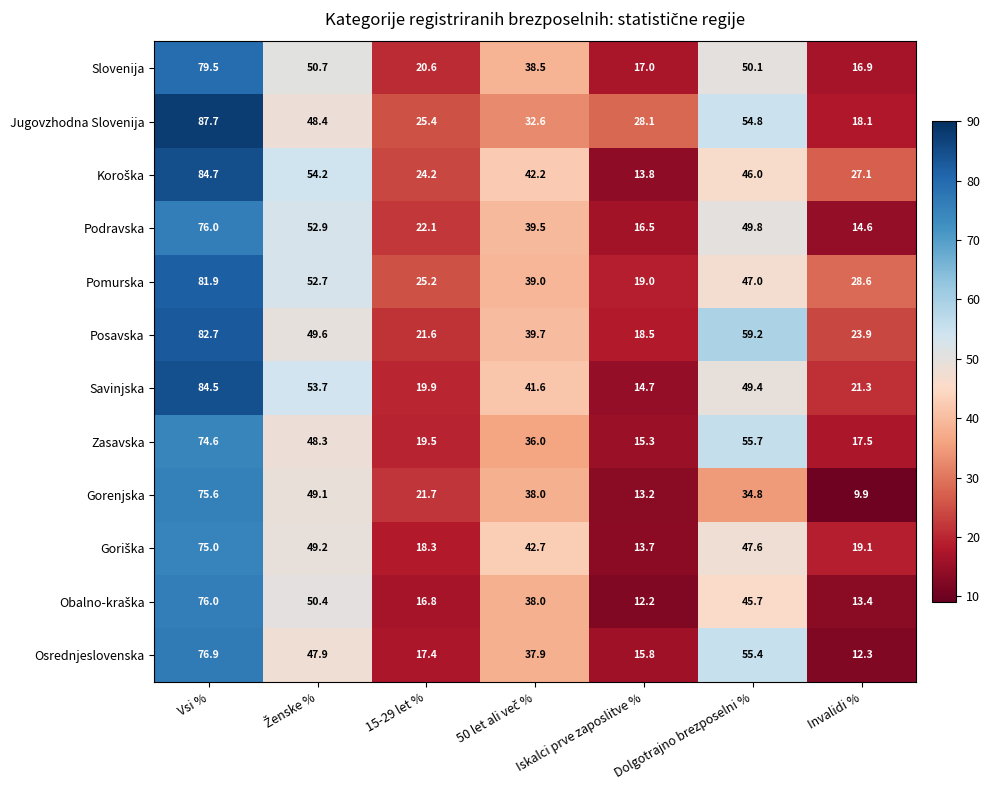

What value does the Slovenija series have at Iskalci prve zaposlitve %?

17.0